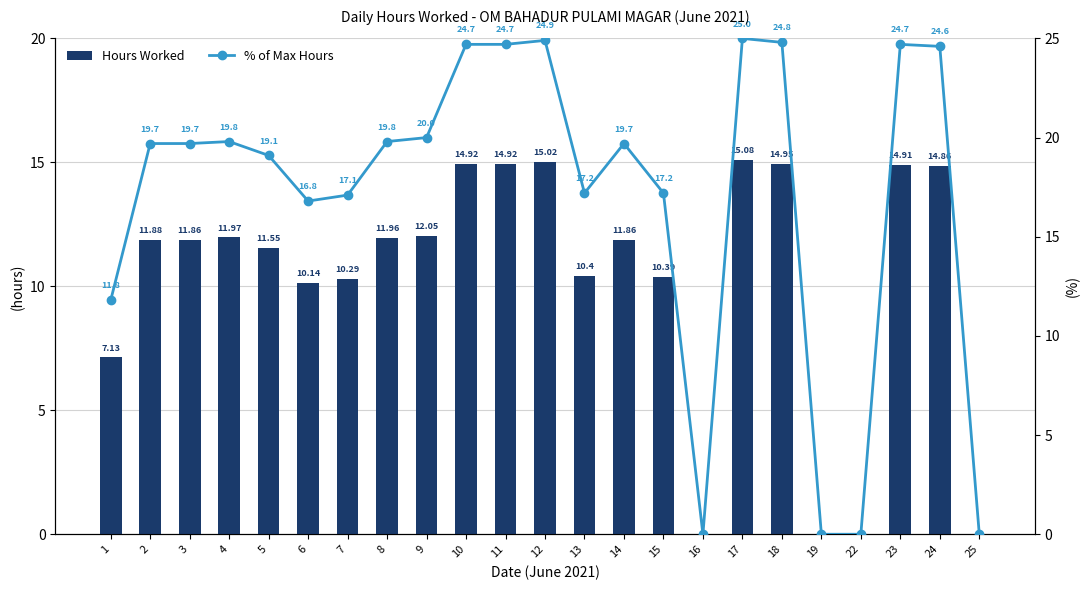

Reading left to right, extract all data points from this chart.

Hours Worked: 7.1	11.9	11.9	12.0	11.6	10.1	10.3	12.0	12.1	14.9	14.9	15.0	10.4	11.9	10.4	0.0	15.1	14.9	0.0	0.0	14.9	14.9	0.0
% of Max: 11.8	19.7	19.7	19.8	19.1	16.8	17.1	19.8	20.0	24.7	24.7	24.9	17.2	19.7	17.2	0.0	25.0	24.8	0.0	0.0	24.7	24.6	0.0